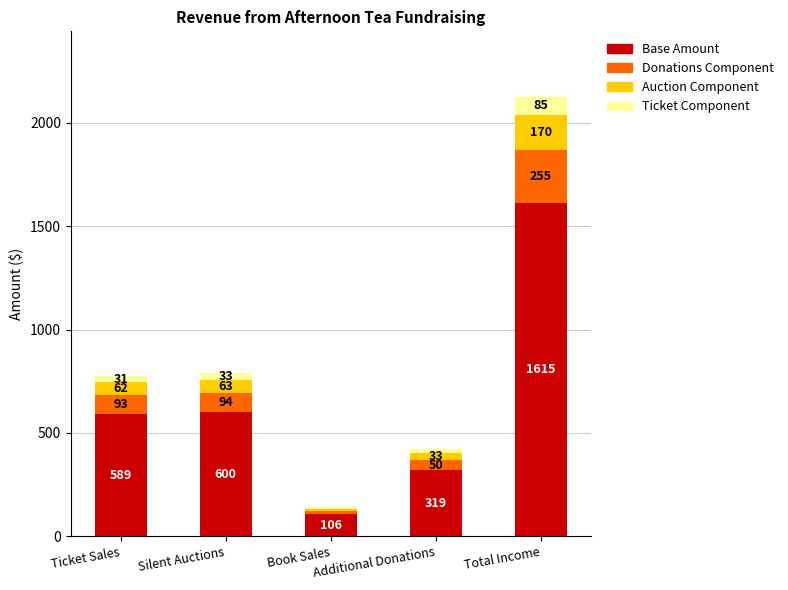

Where is Base Amount nearest to the value 860?

Silent Auctions